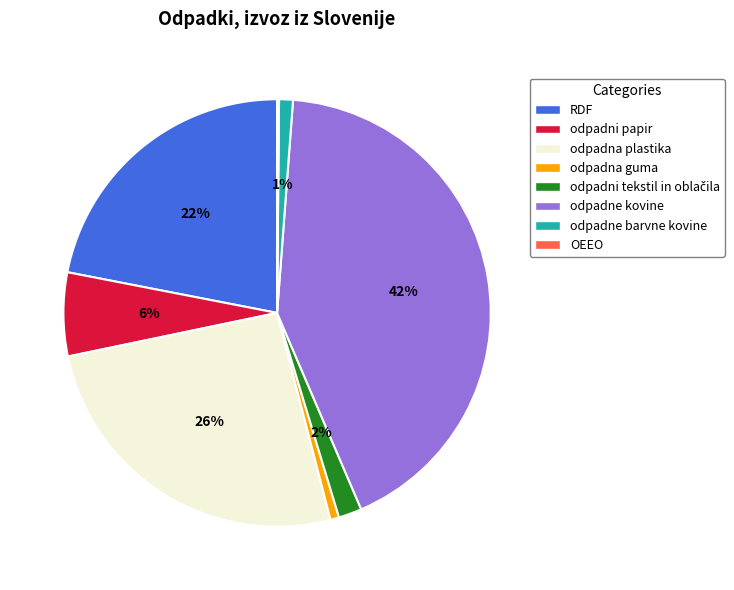

Which category has the biggest portion of the pie?

odpadne kovine